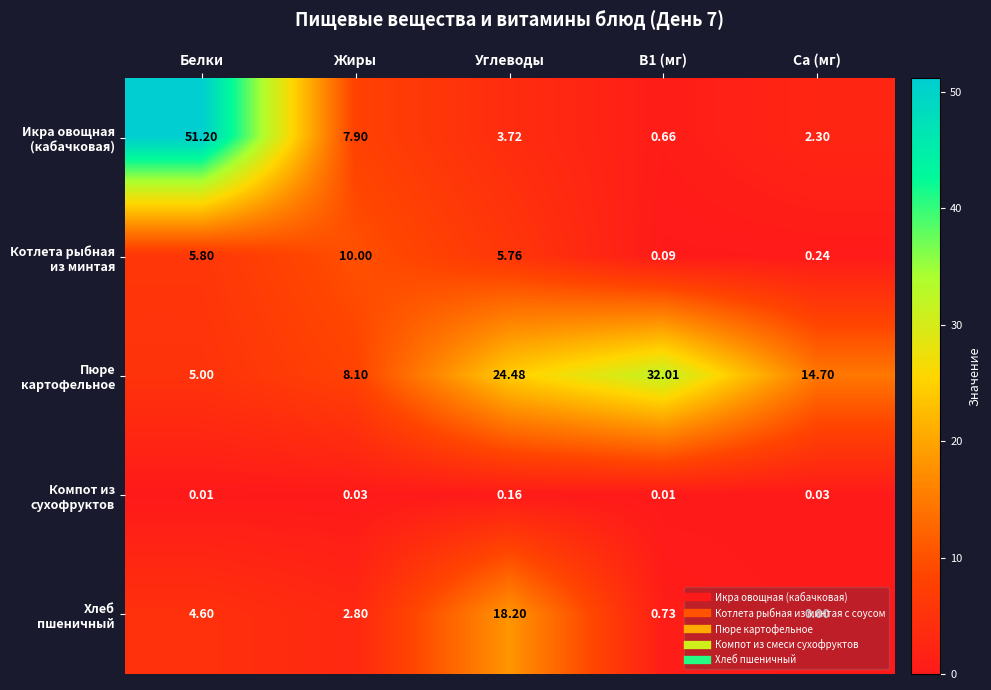

Which label corresponds to the smallest value in the chart?

Ca (мг)